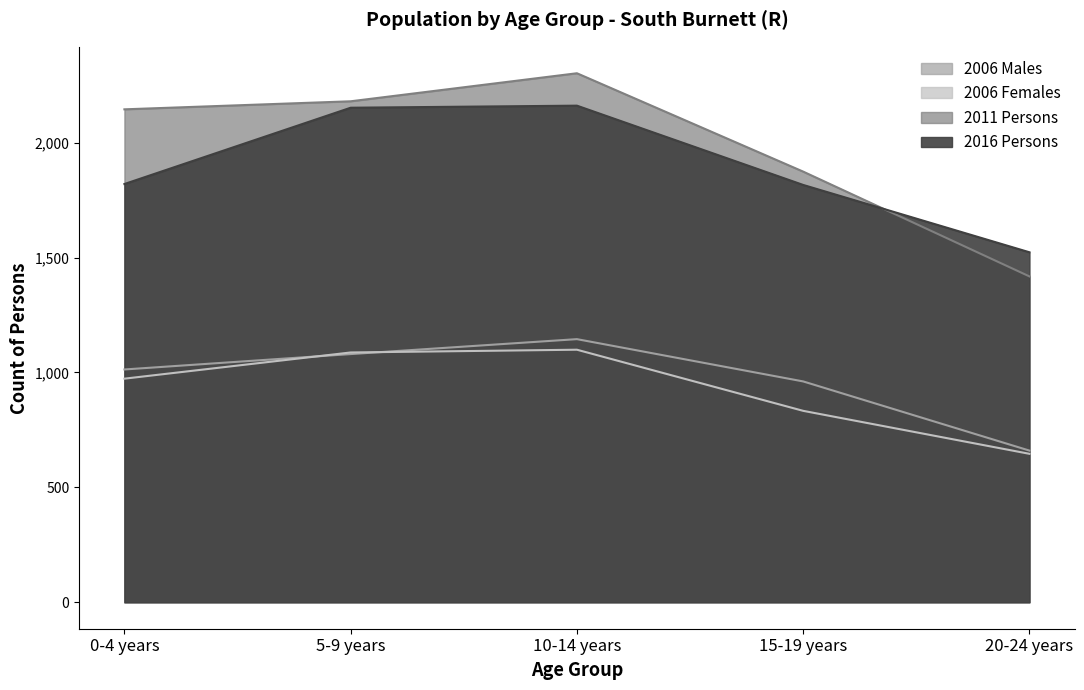

Reading left to right, list all the values displayed in this chart.

2006 Males: 1013	1080	1145	961	660
2006 Females: 973	1087	1099	833	646
2011 Persons: 2145	2180	2302	1874	1418
2016 Persons: 1820	2152	2161	1816	1523